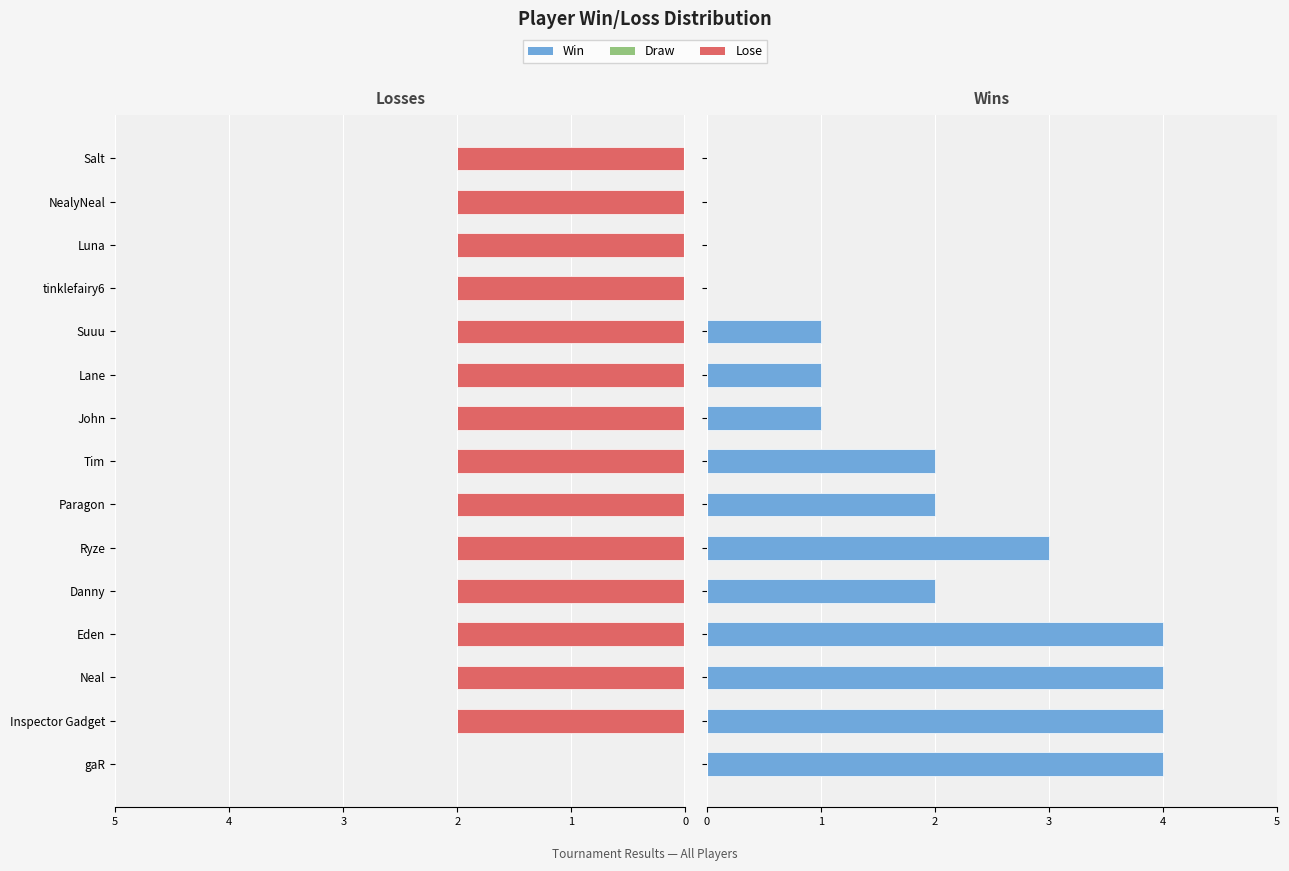

True or false: Lose has a value of -2.0 at Luna.

True